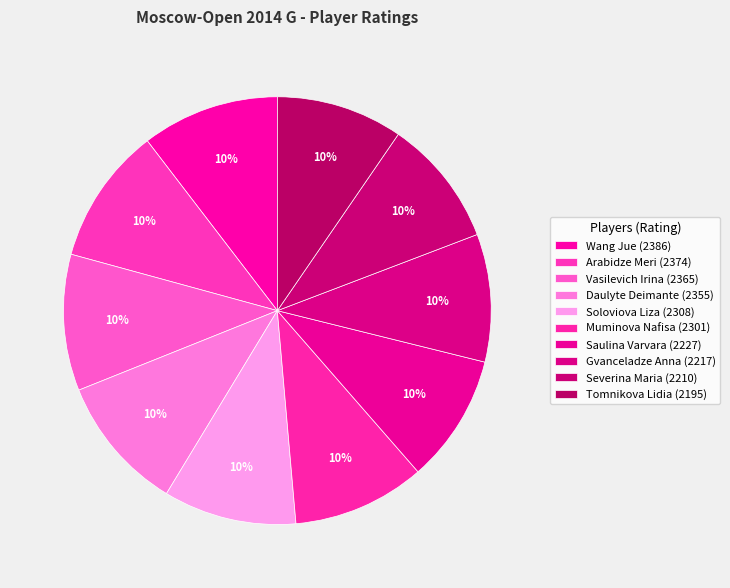

True or false: Severina Maria accounts for 10% of the total.

True